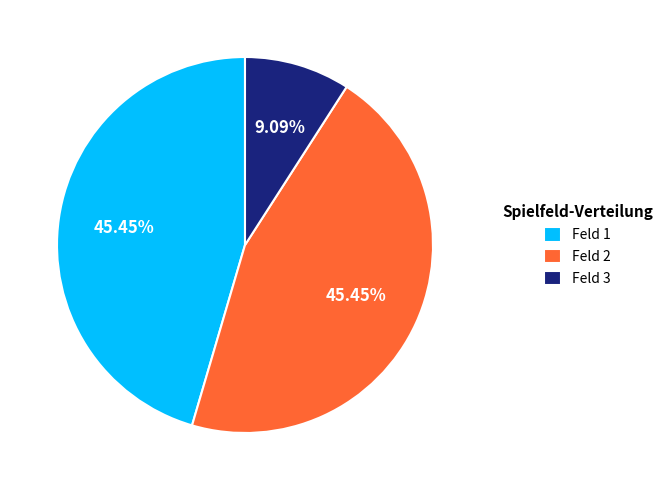

What is the ratio of the value at Feld 2 to the value at Feld 1?

1.0